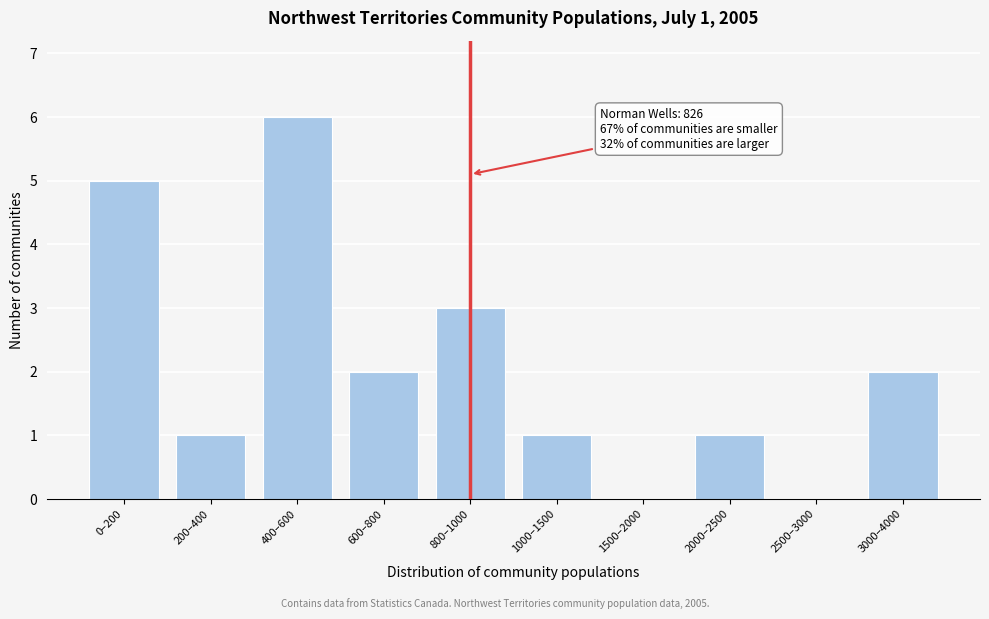

Reading left to right, list all the values displayed in this chart.

0–200=5	200–400=1	400–600=6	600–800=2	800–1000=3	1000–1500=1	1500–2000=0	2000–2500=1	2500–3000=0	3000–4000=2